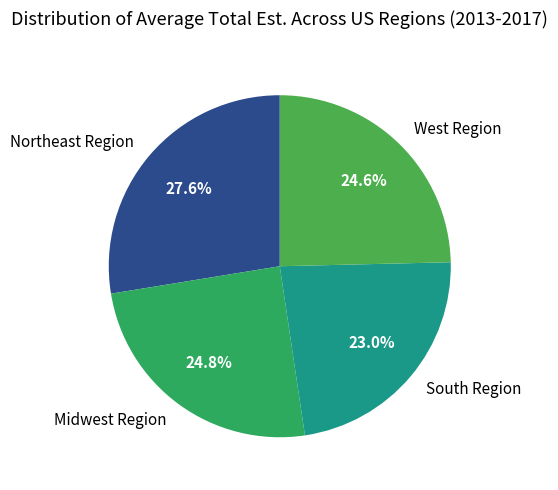

Is it true that South Region is 32% of the pie?

False